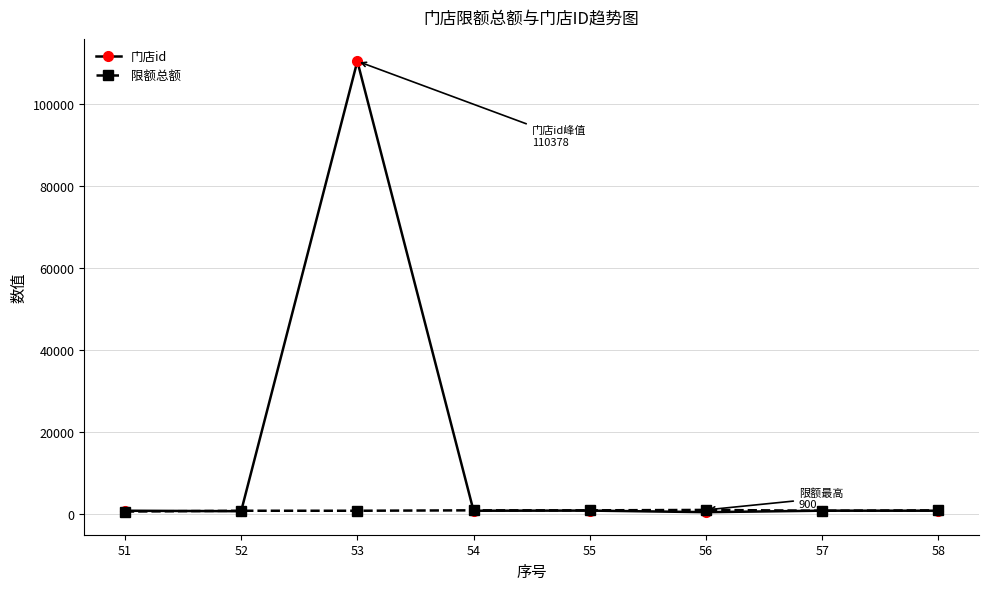

At which category does the chart reach its peak across all series?

53